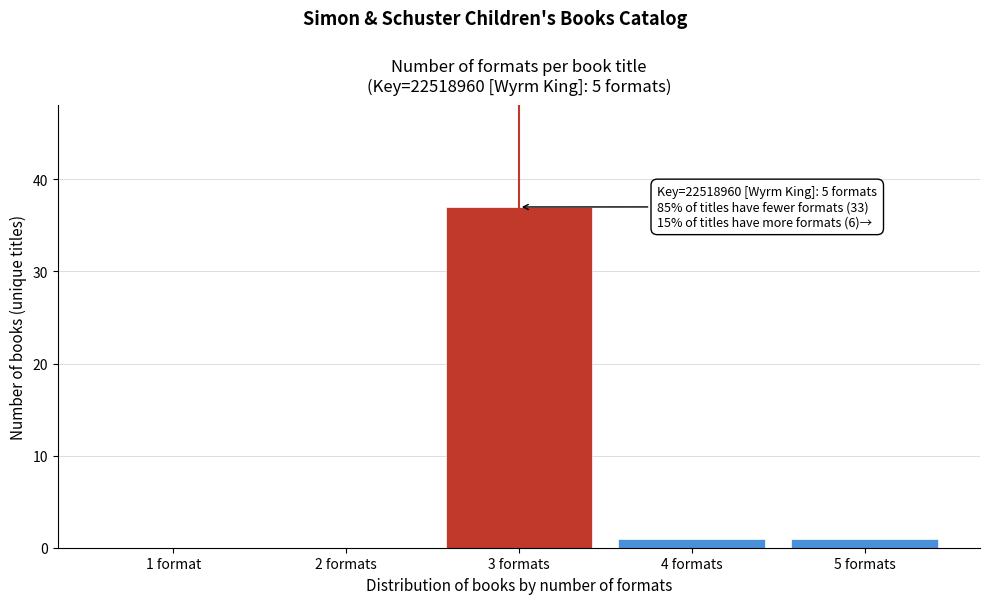

Reading left to right, list all the values displayed in this chart.

1 format=0	2 formats=0	3 formats=37	4 formats=1	5 formats=1